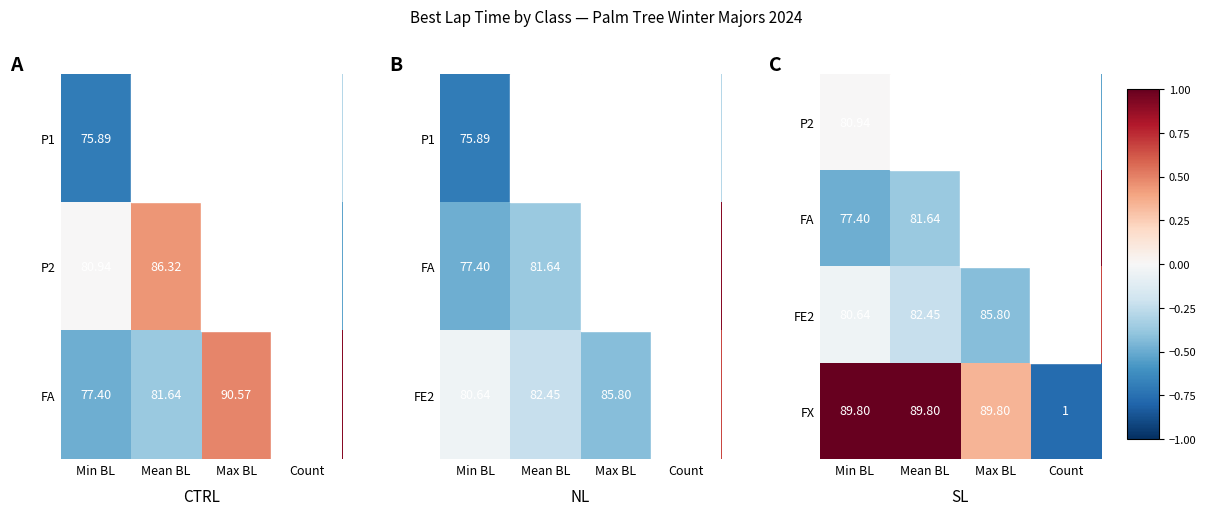

How many data points in FX are above 89?

3